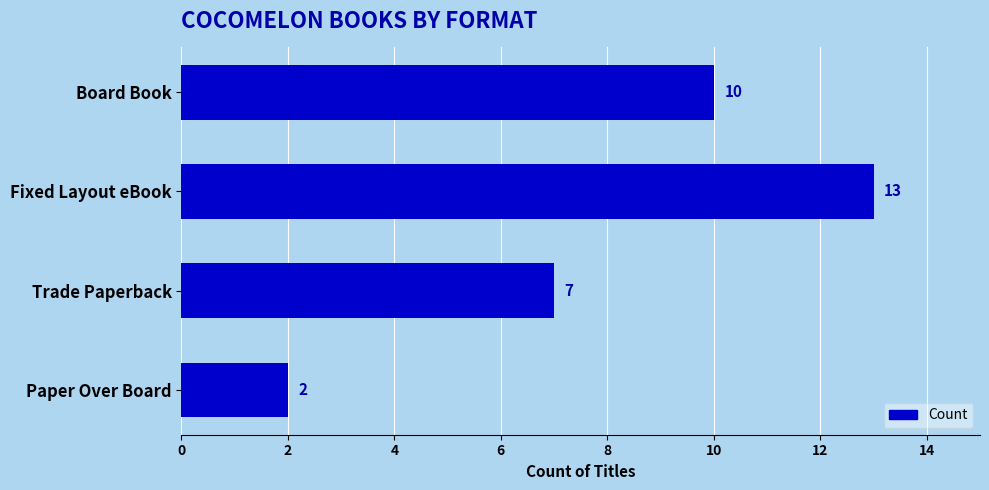

Count the number of data series in this chart.

1